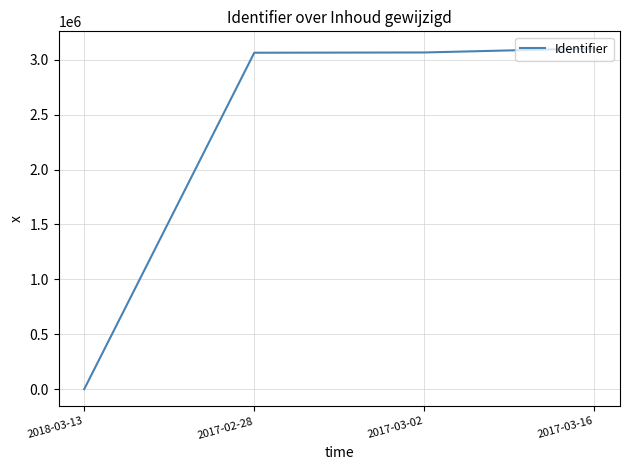

What is the sum of the values at 2018-03-13 and 2017-03-02?

3065224